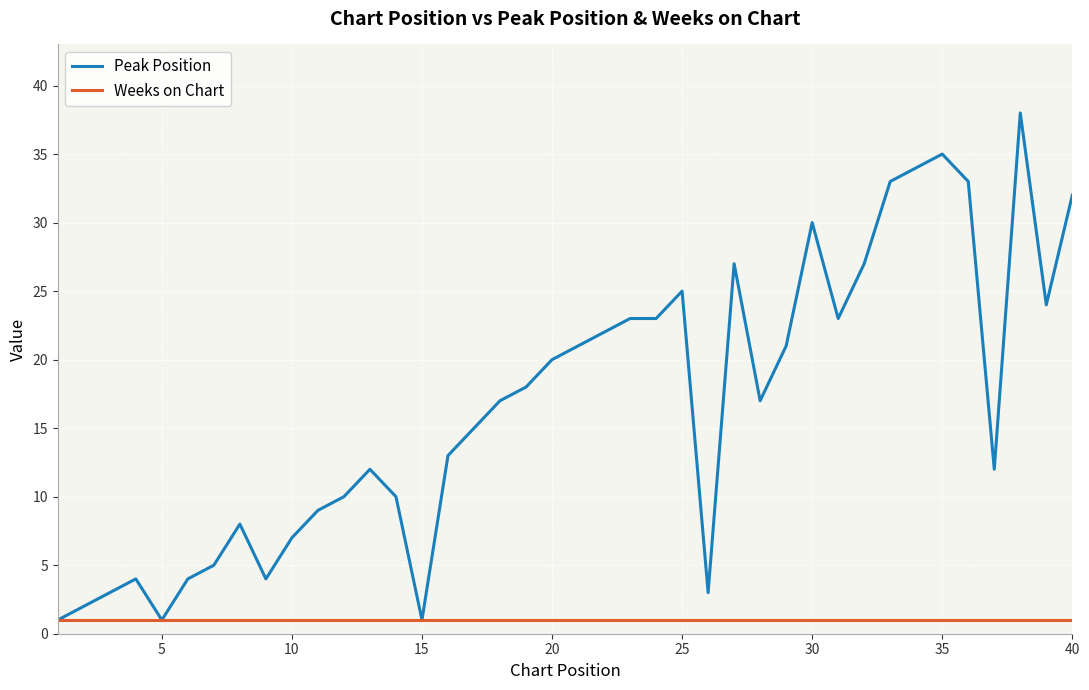

Rank the series by their average value, from highest to lowest.

Peak Position, Weeks on Chart